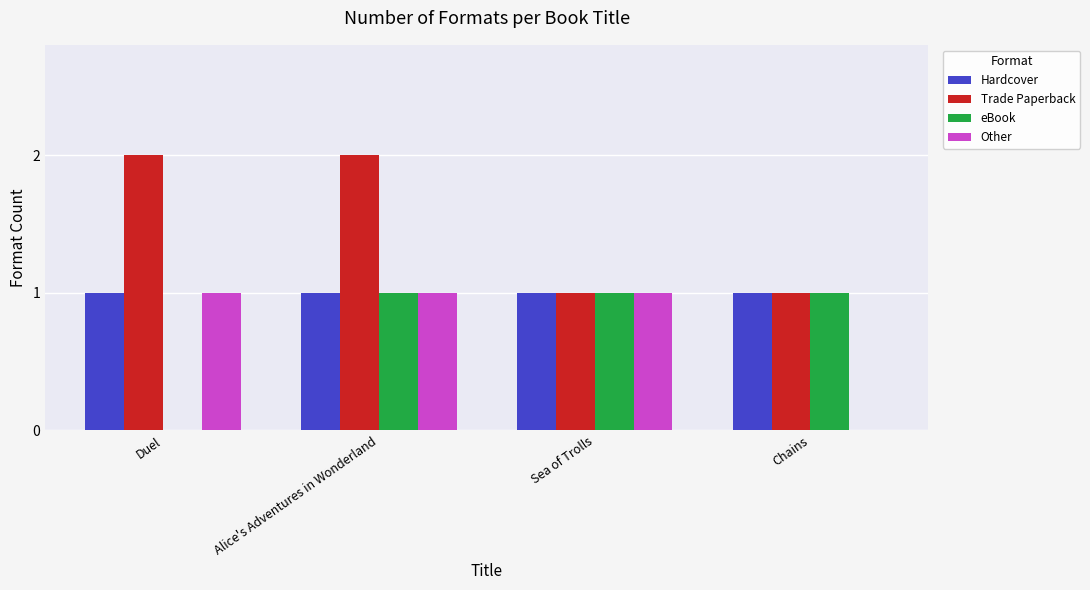

What is the sum of all Other values?

3